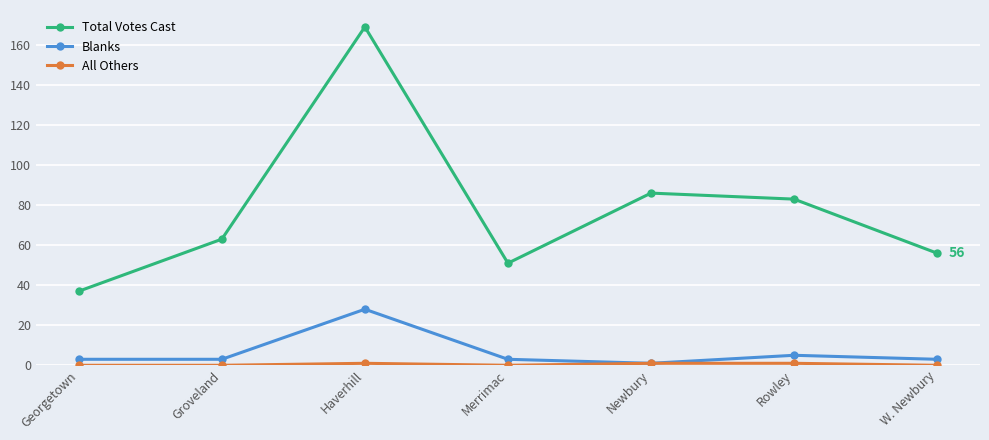

What is the highest value of the Total Votes Cast series?

169